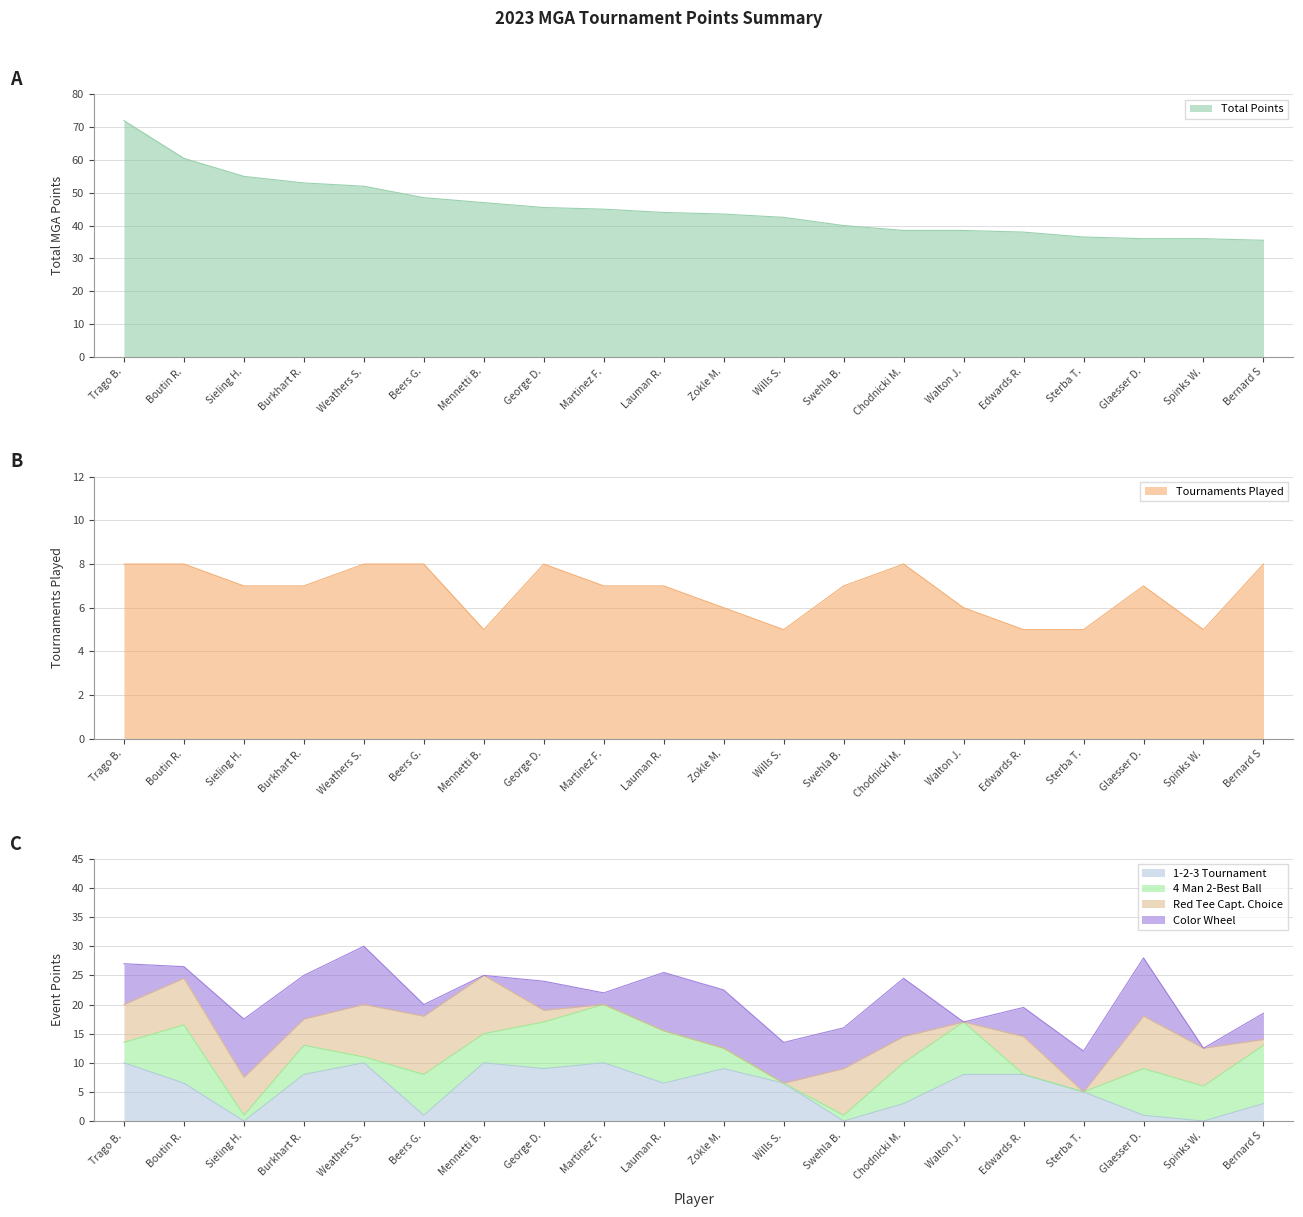

What is the lowest value of the Total Points series?

35.5